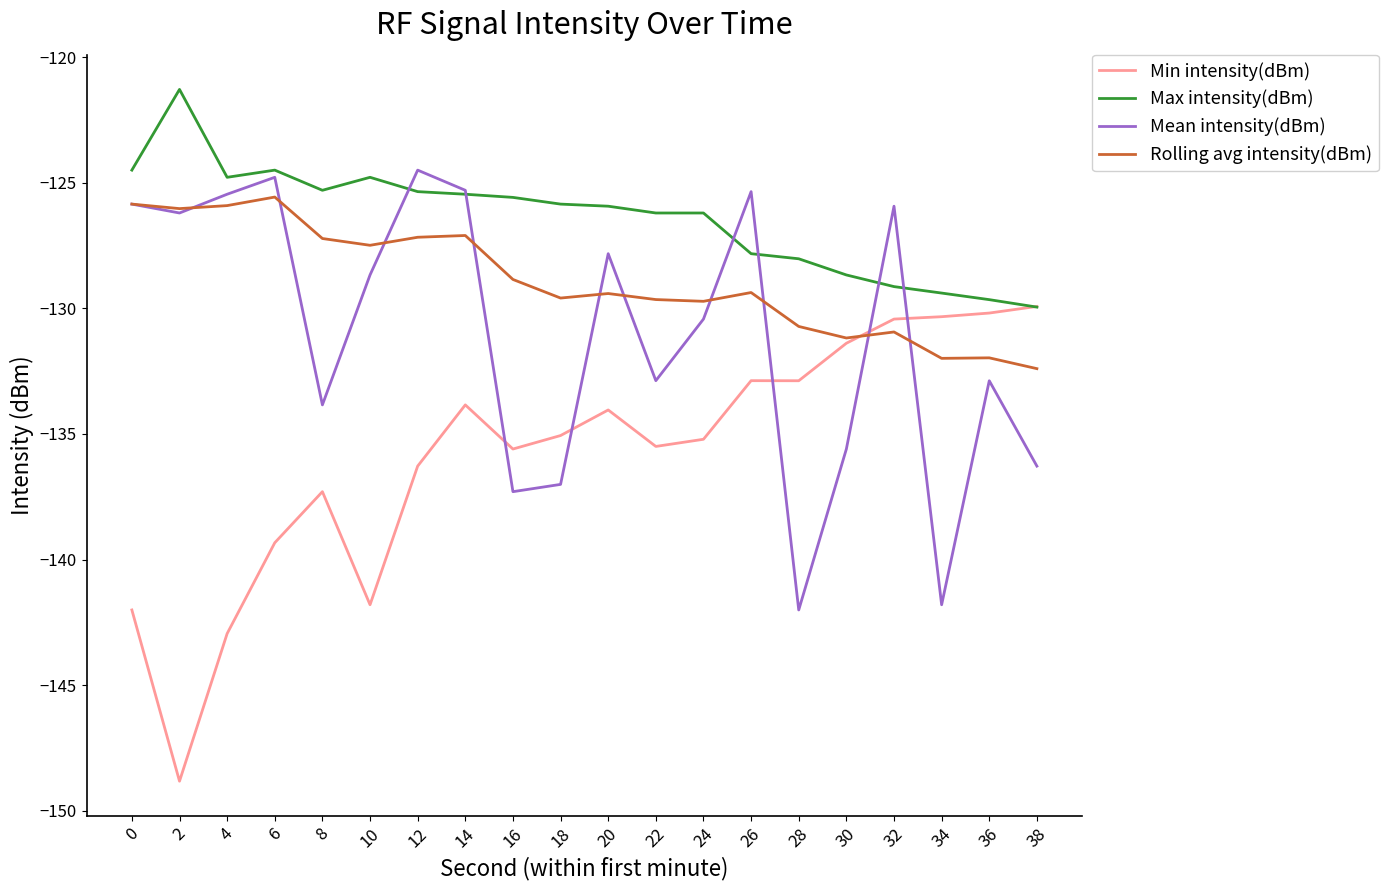

True or false: Rolling avg intensity(dBm) has more than 0 points higher than both neighbors.

True